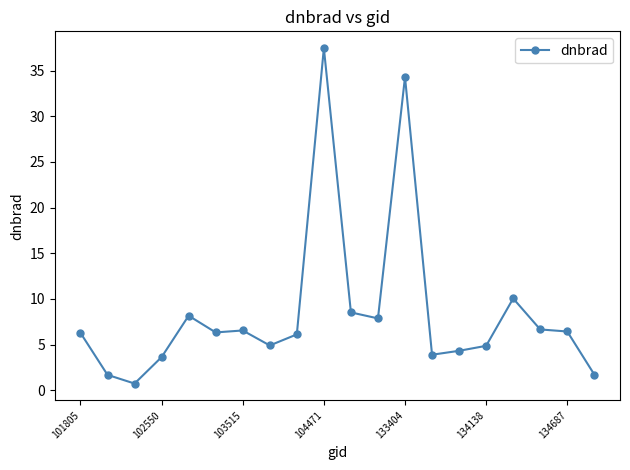

What is the greatest value displayed?

37.5